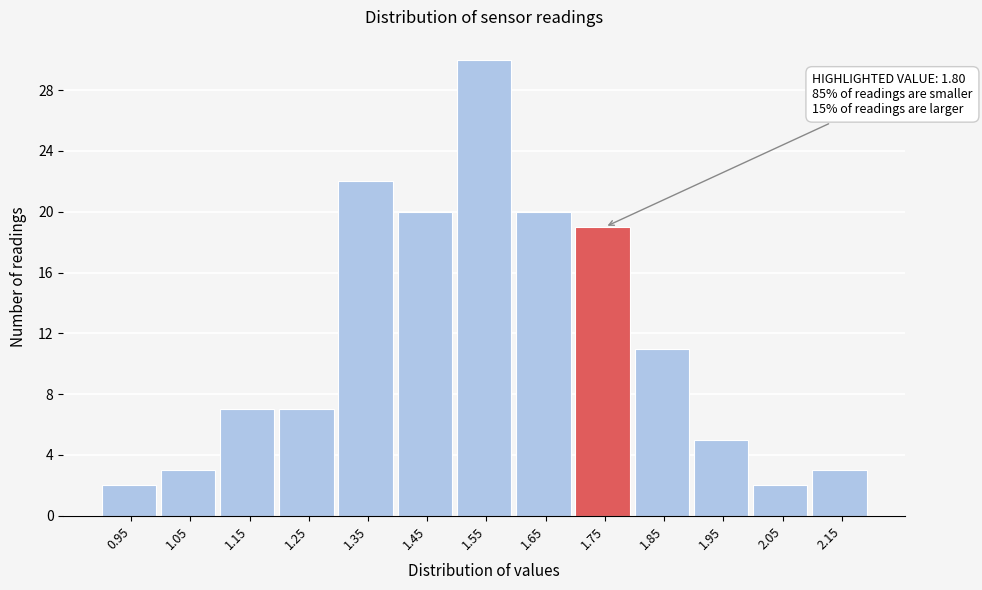

Reading left to right, transcribe all the data shown in this chart.

2	3	7	7	22	20	30	20	19	11	5	2	3